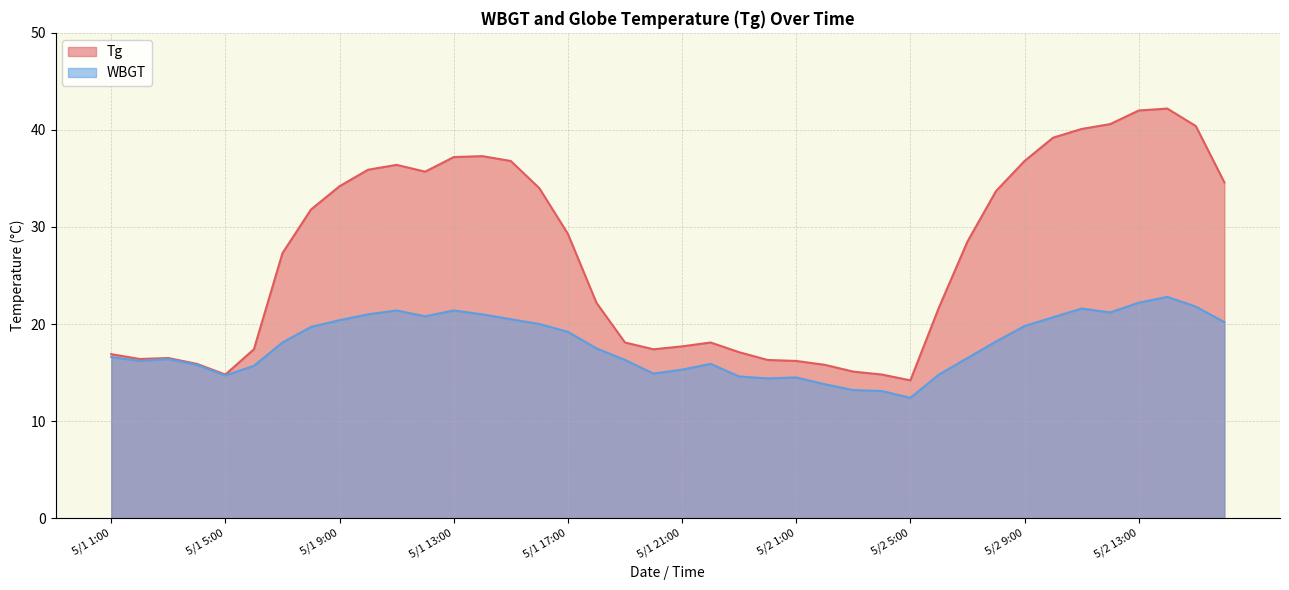

True or false: Tg has a value of 34.6 at 5/2 16:00.

True